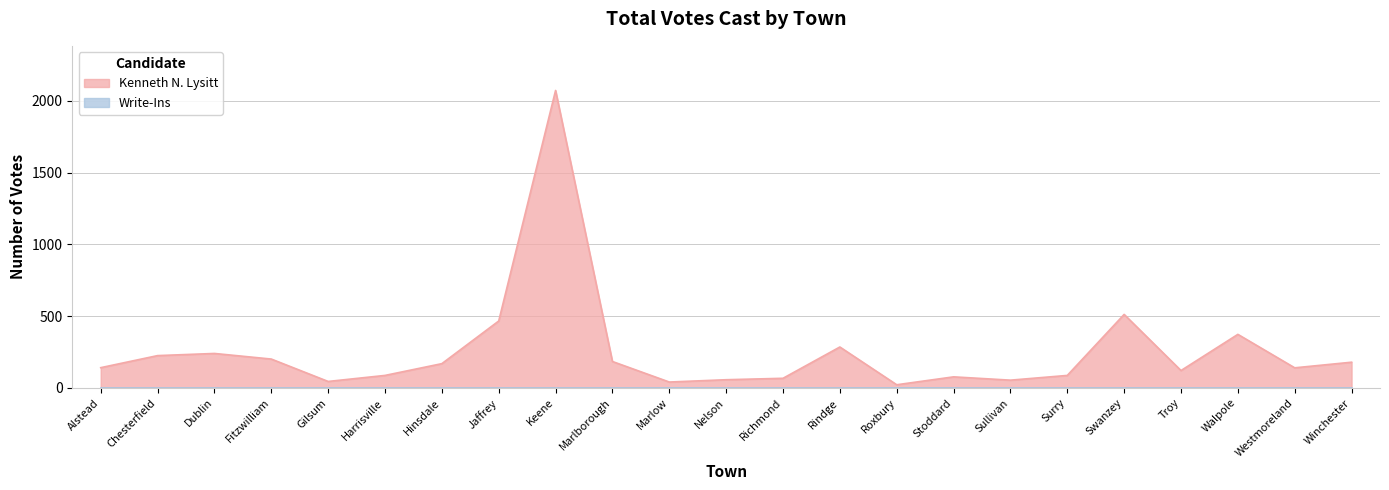

What is the difference between the second highest and minimum values?

490